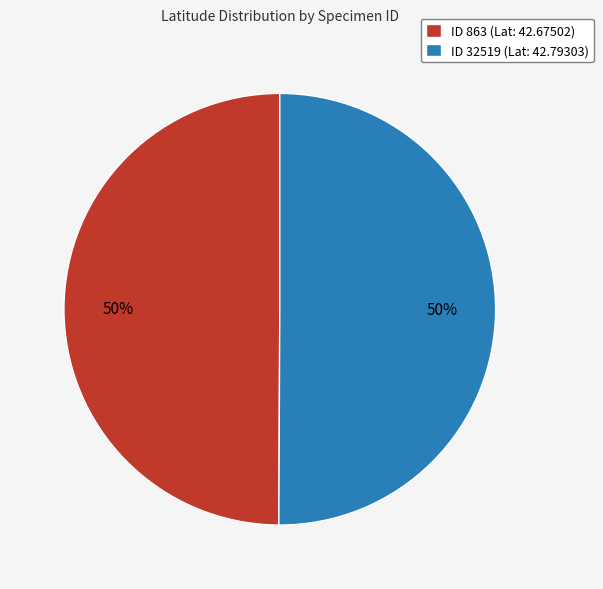

To the nearest percent, what portion does ID 863 (Lat: 42.67502) represent?

50%